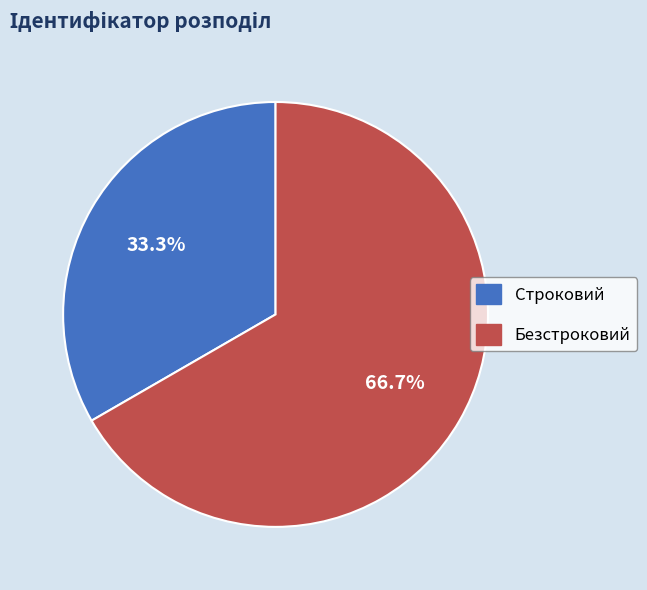

Between Безстроковий and Строковий, which is larger?

Безстроковий